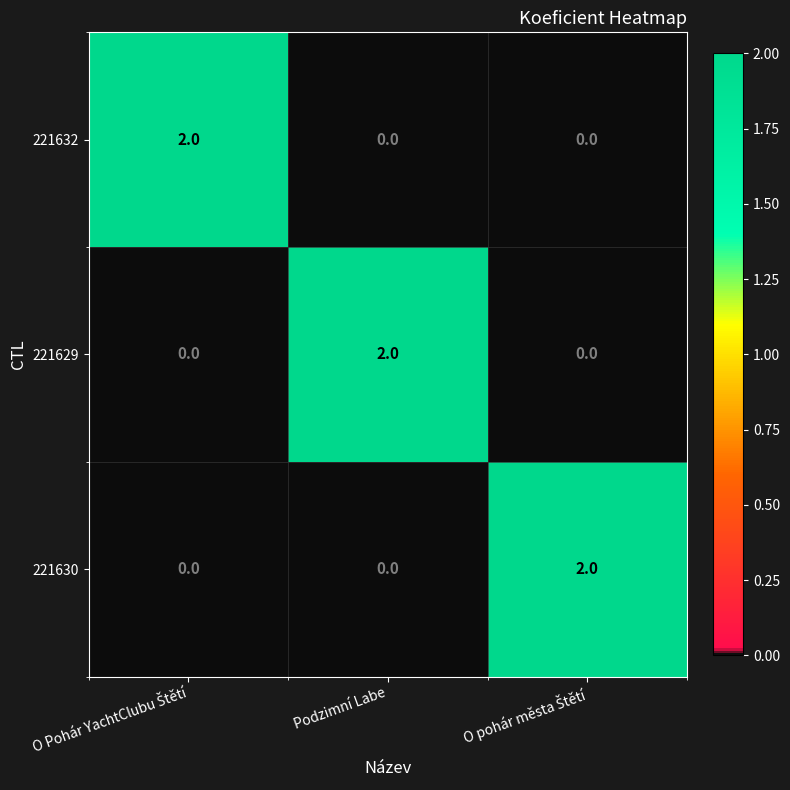

At how many categories does at least one series exceed 0?

3